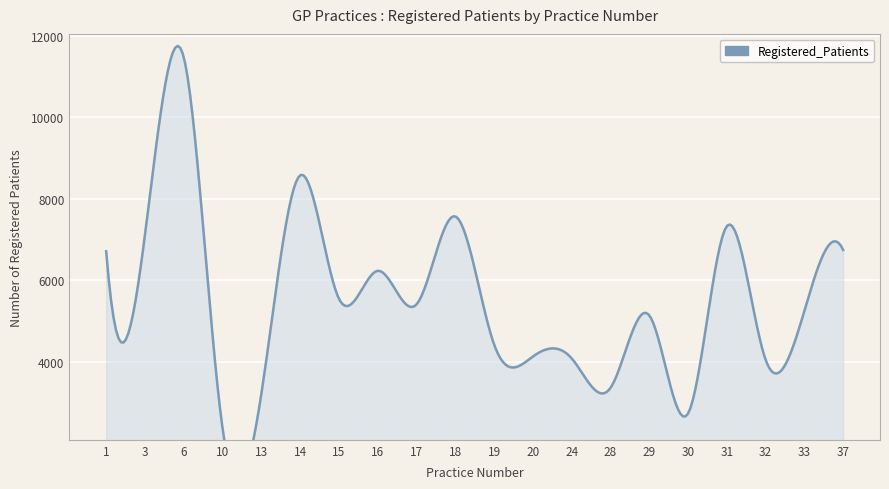

At which category does the data reach its first local peak?

6